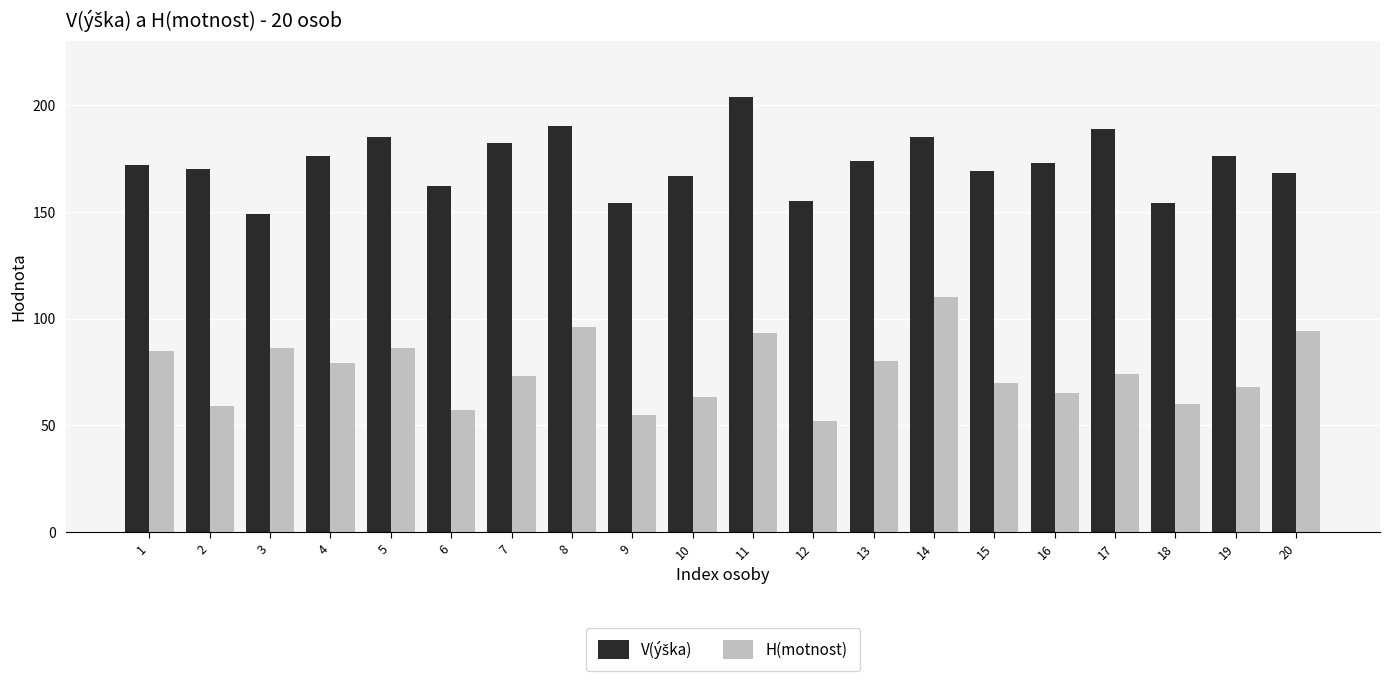

What is the sum of all H(motnost) values?

1505